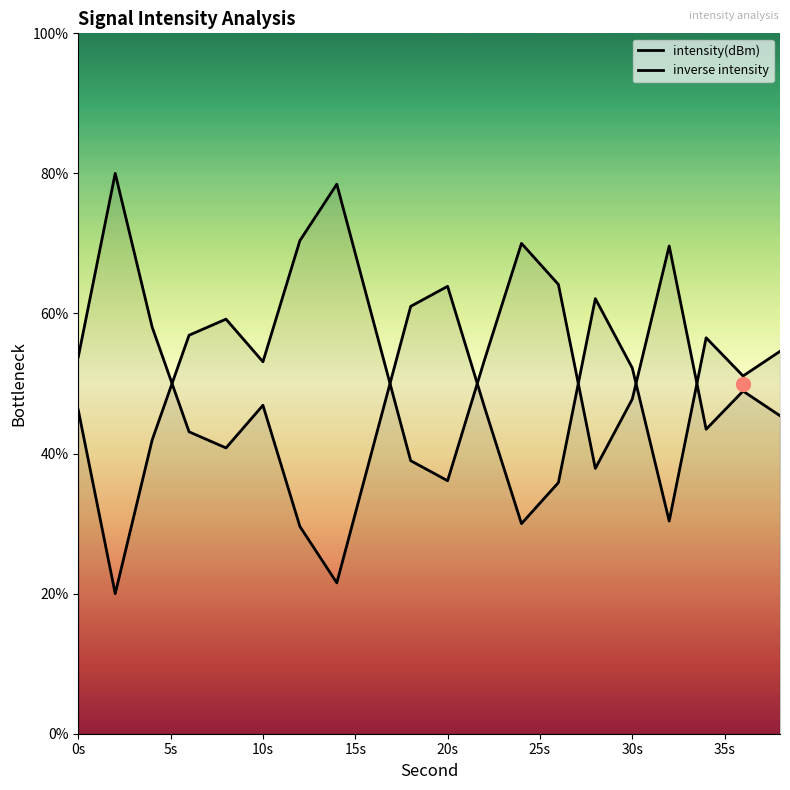

Does the chart display data point markers on the line(s)?

No